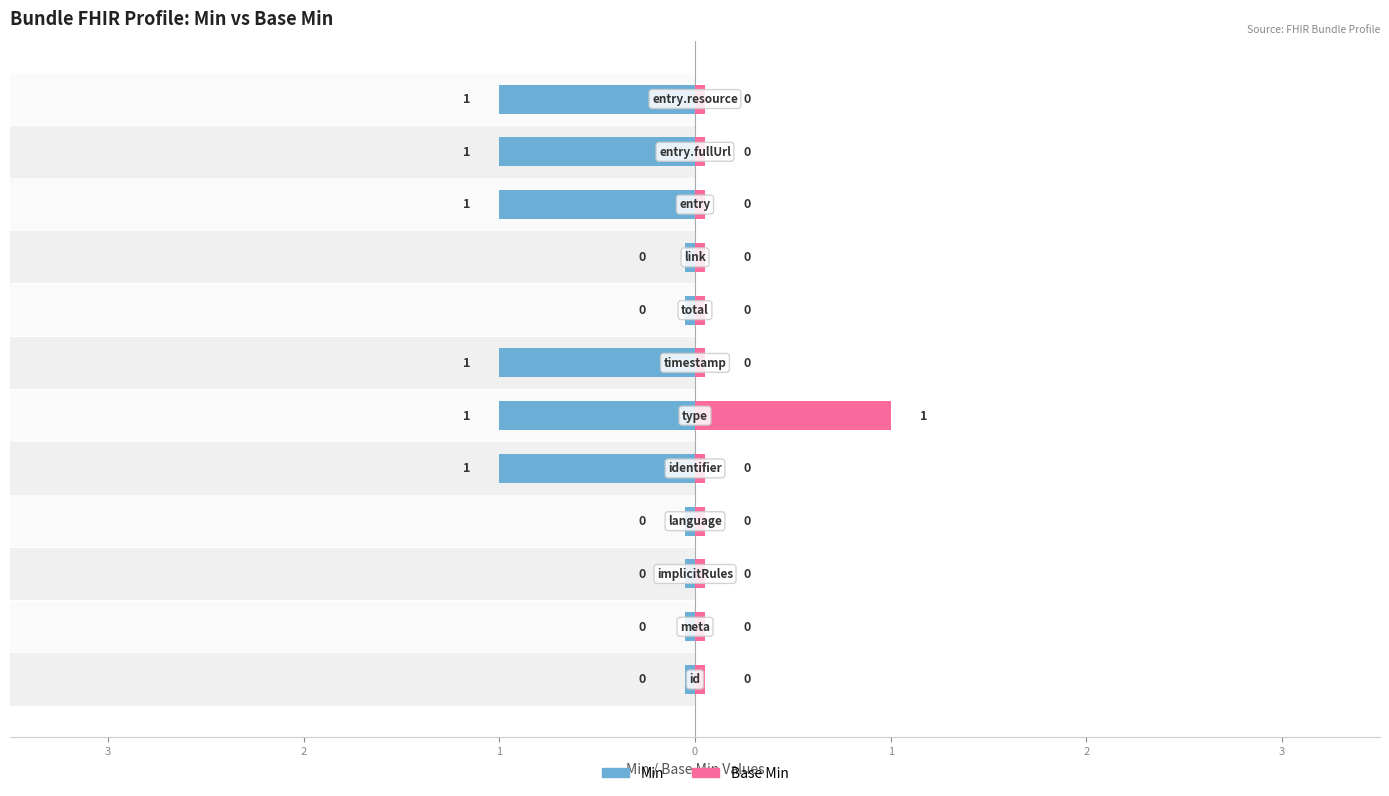

Which series changed the most between Bundle.meta and Bundle.type?

Min